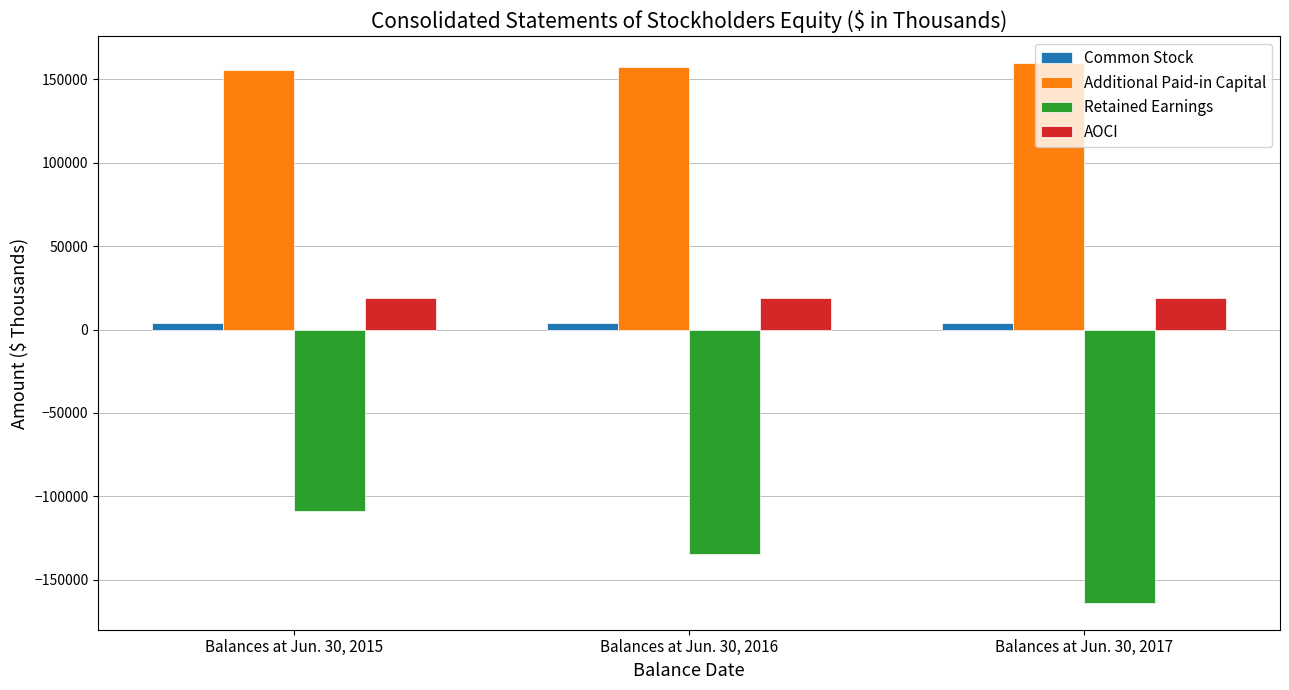

Is the value of AOCI at Balances at Jun. 30, 2016 greater than the value of Retained Earnings at Balances at Jun. 30, 2016?

Yes